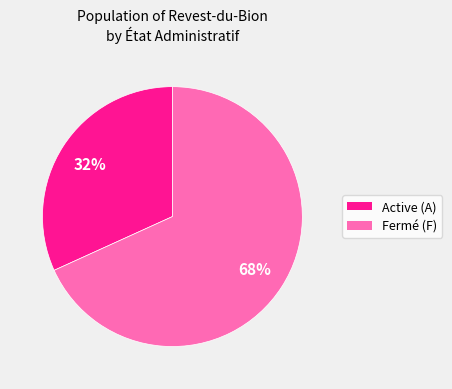

How many slices are in this pie chart?

2